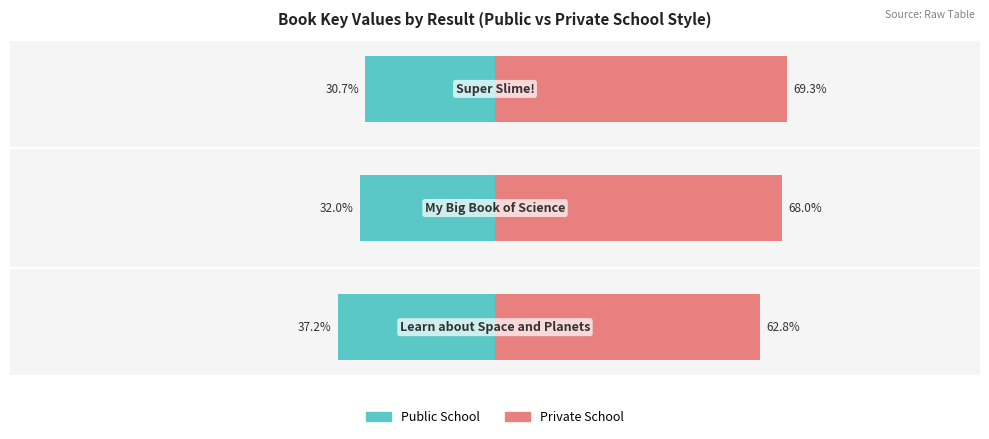

How many groups of bars are there?

3